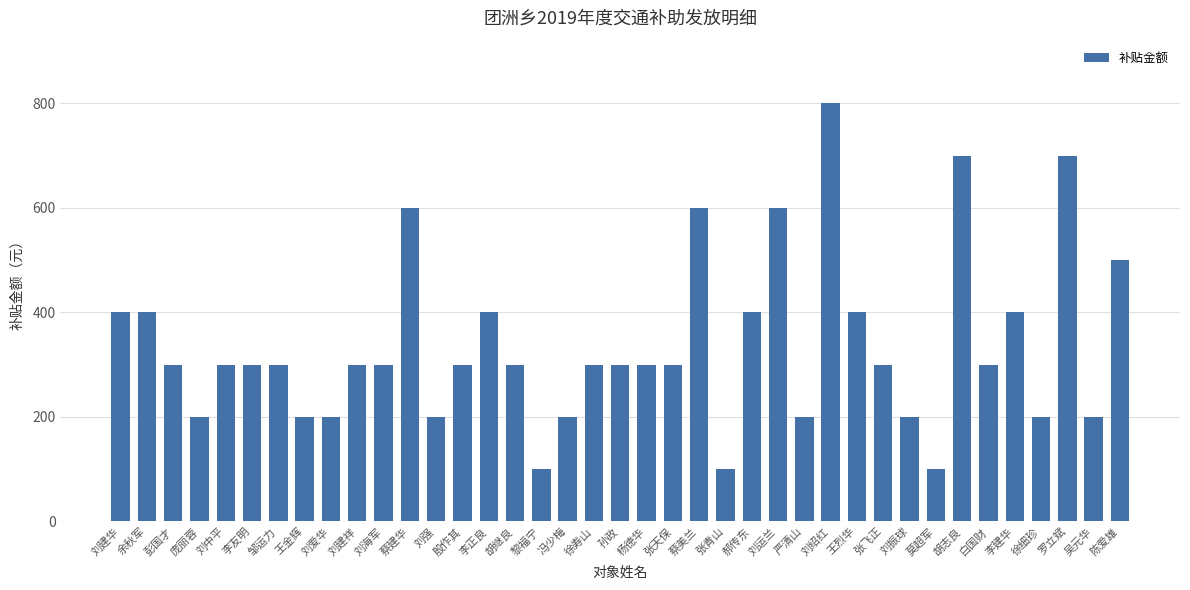

True or false: the data shows 304 at 冯少梅.

False